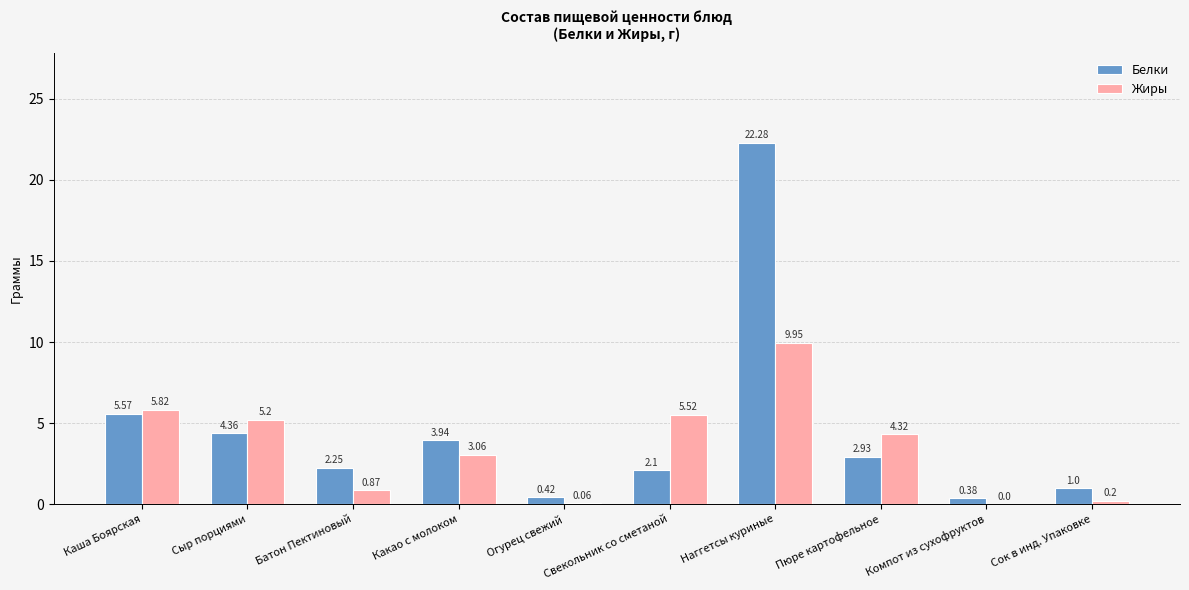

Does the chart contain stacked bars?

No